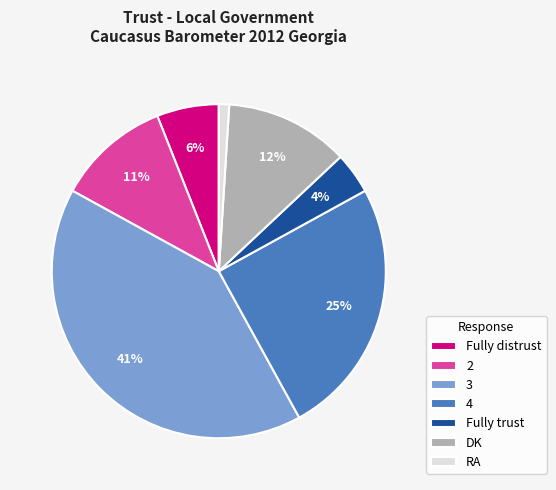

Does 2 represent more than half of the total?

No